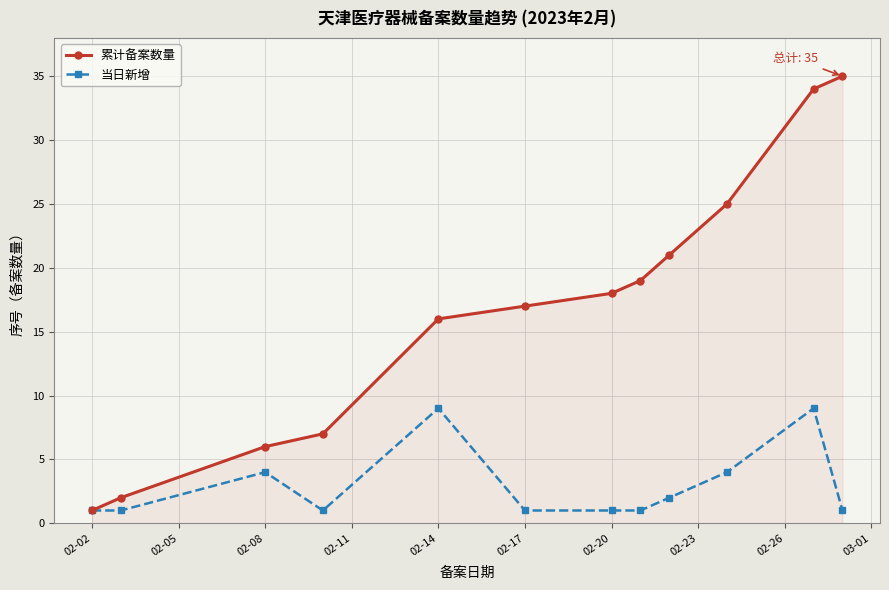

List the series in order of their peak value, lowest first.

当日新增, 累计备案数量